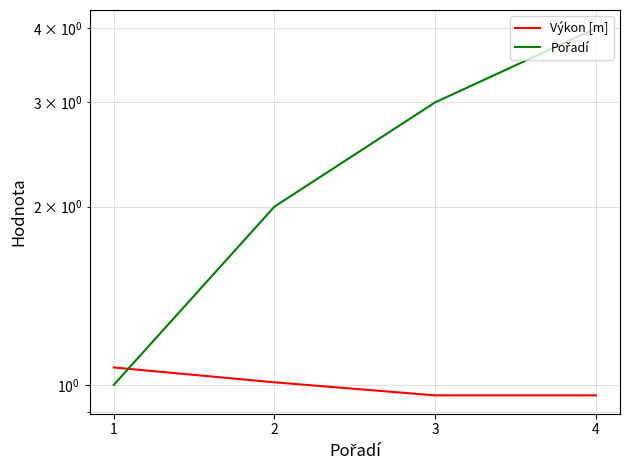

At which category does the chart reach its minimum across all series?

3